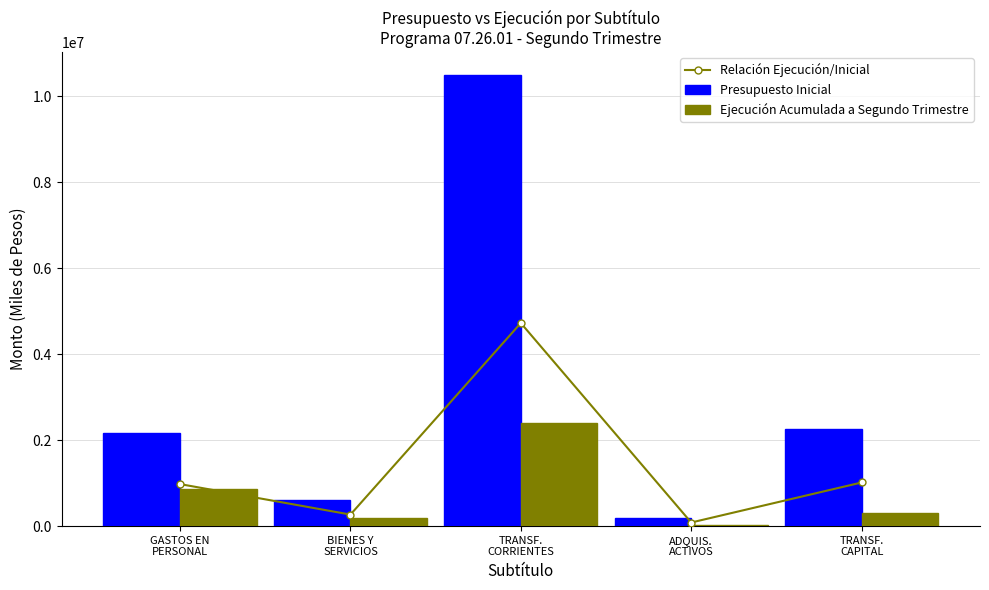

Does the chart contain stacked bars?

No